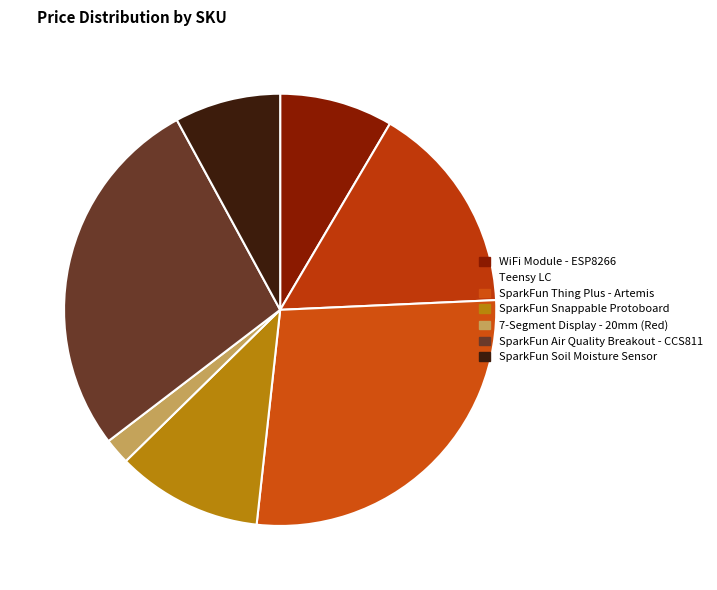

Which category has the smallest portion of the pie?

7-Segment Display - 20mm (Red)